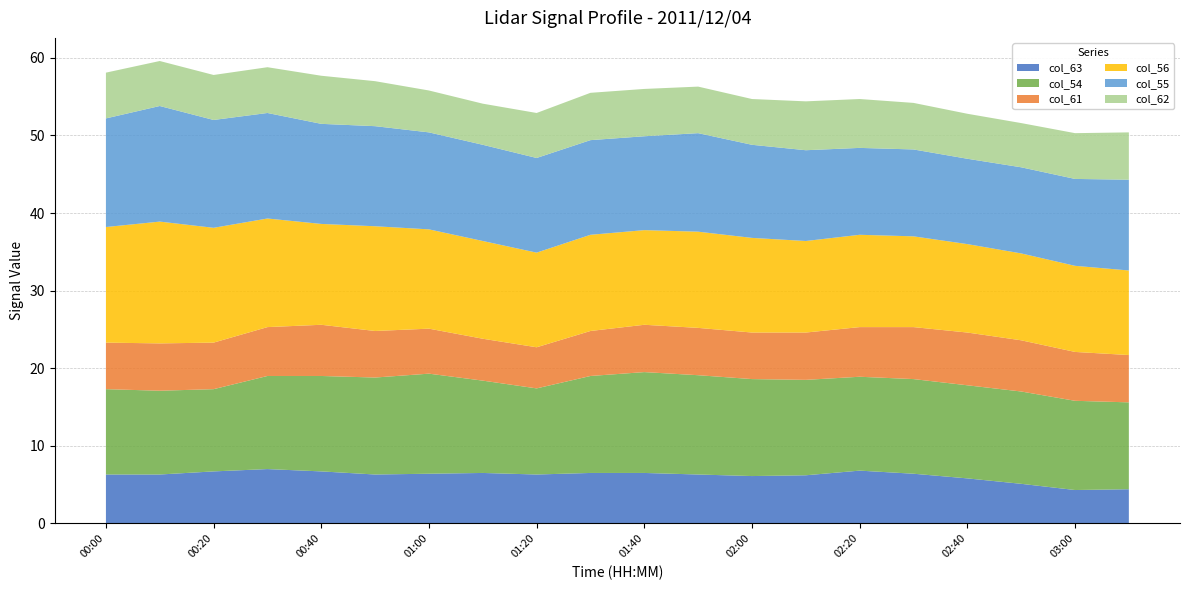

Reading left to right, transcribe all the data shown in this chart.

col_63: 6.3	6.3	6.7	7.0	6.7	6.3	6.4	6.5	6.3	6.5	6.5	6.3	6.1	6.2	6.8	6.4	5.8	5.1	4.3	4.4
col_54: 11.0	10.8	10.6	12.0	12.3	12.5	12.9	11.9	11.1	12.5	13.0	12.8	12.5	12.3	12.1	12.2	12.0	11.9	11.5	11.2
col_61: 6.0	6.1	6.0	6.3	6.6	6.0	5.8	5.4	5.3	5.8	6.1	6.1	6.0	6.1	6.4	6.7	6.8	6.6	6.3	6.1
col_56: 14.9	15.7	14.8	14.0	13.0	13.5	12.8	12.6	12.2	12.4	12.2	12.4	12.2	11.8	11.9	11.7	11.4	11.2	11.1	10.9
col_55: 14.0	14.9	13.9	13.6	12.9	12.9	12.5	12.4	12.2	12.2	12.1	12.7	12.0	11.7	11.2	11.2	11.0	11.1	11.2	11.7
col_62: 5.9	5.8	5.8	5.9	6.2	5.8	5.4	5.3	5.8	6.1	6.1	6.0	5.9	6.3	6.3	6.0	5.8	5.7	5.9	6.1